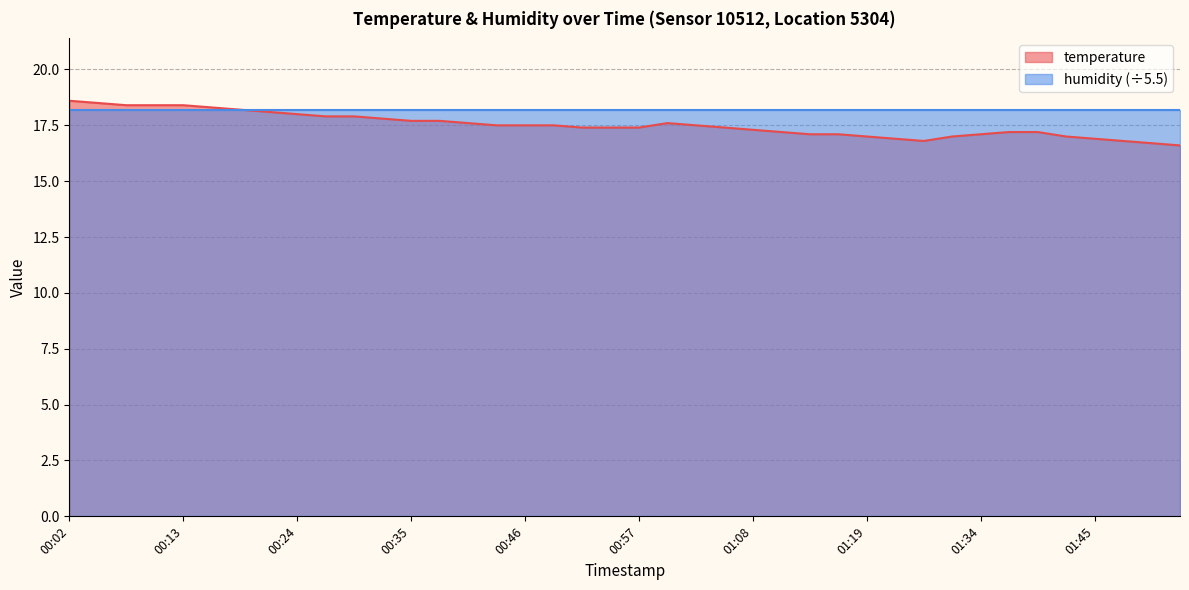

What is the label of the 39th point from the left?

01:50